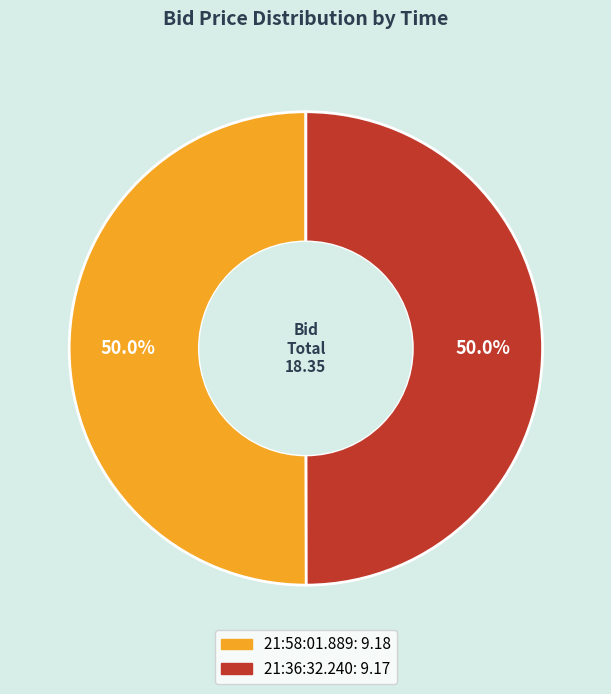

What percentage is the 21:36:32.240 slice, to the nearest percent?

50%